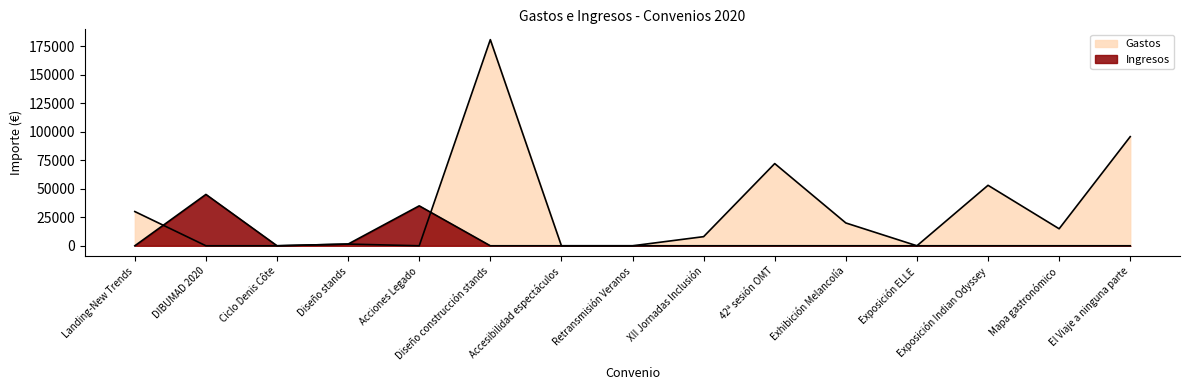

Which series changed the most between Diseño construcción stands and 42ª sesión OMT?

Gastos